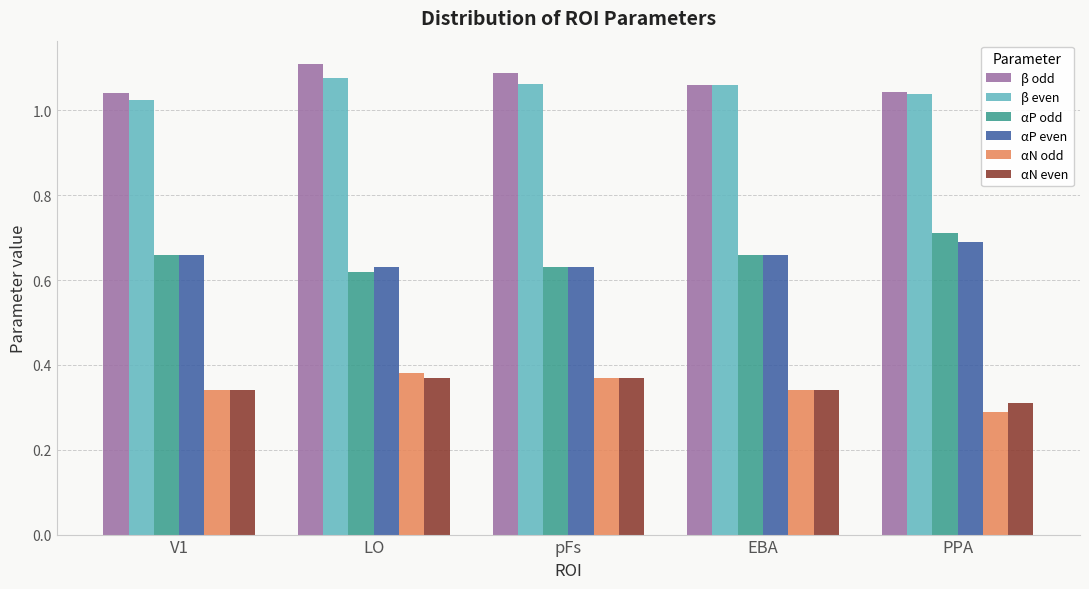

At how many categories does at least one series exceed 0?

5